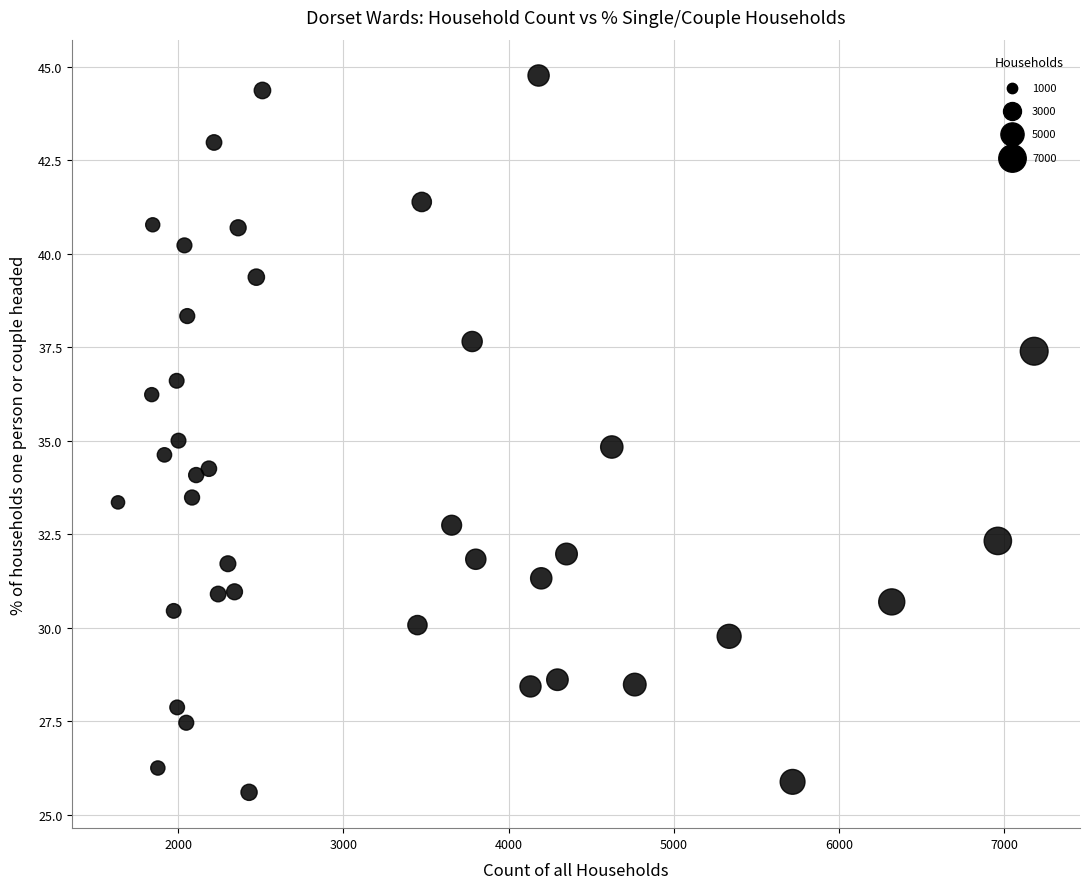

What is the range of X values (max minus min)?

5544.0